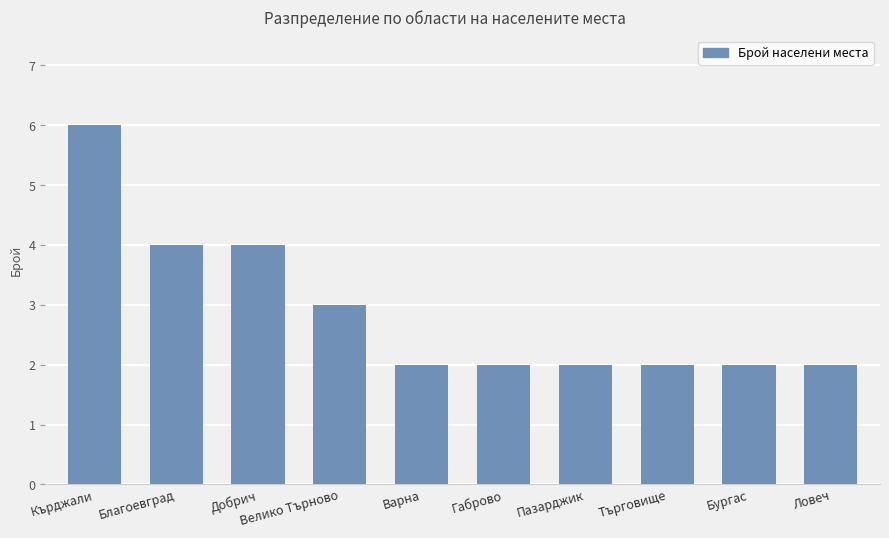

Reading left to right, transcribe all the data shown in this chart.

6	4	4	3	2	2	2	2	2	2